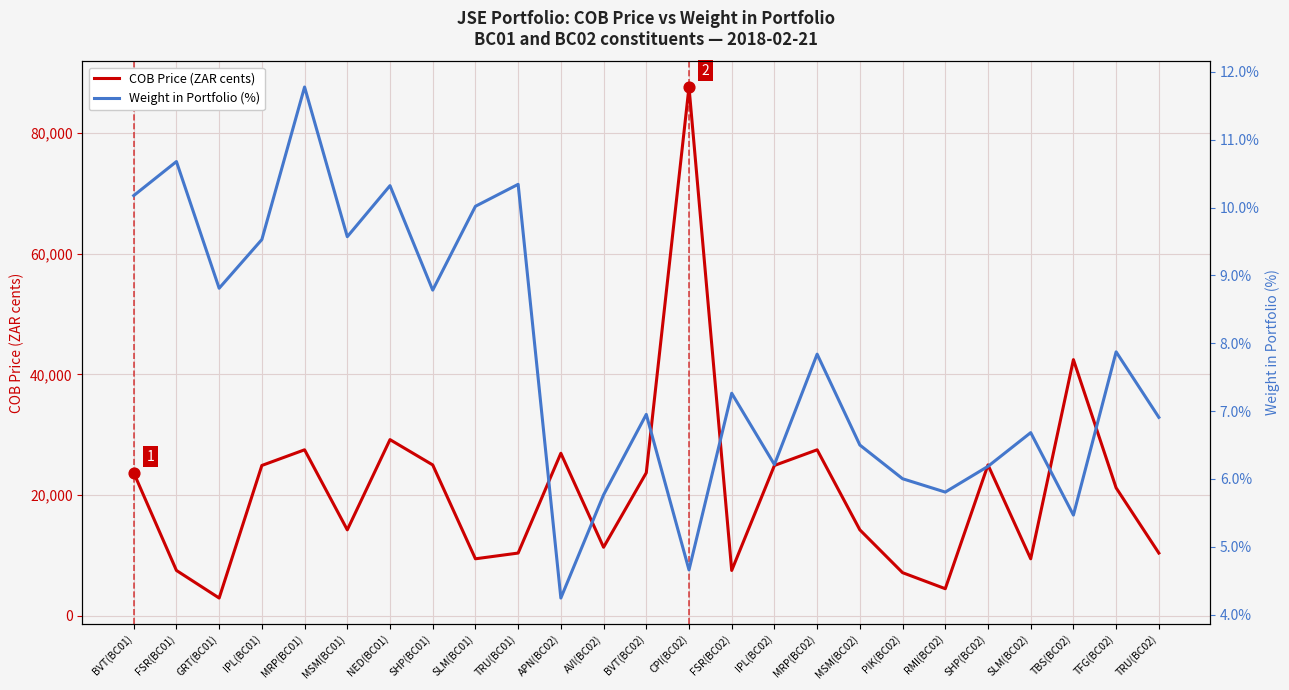

Which series has the largest total across all categories?

COB Price (ZAR cents)